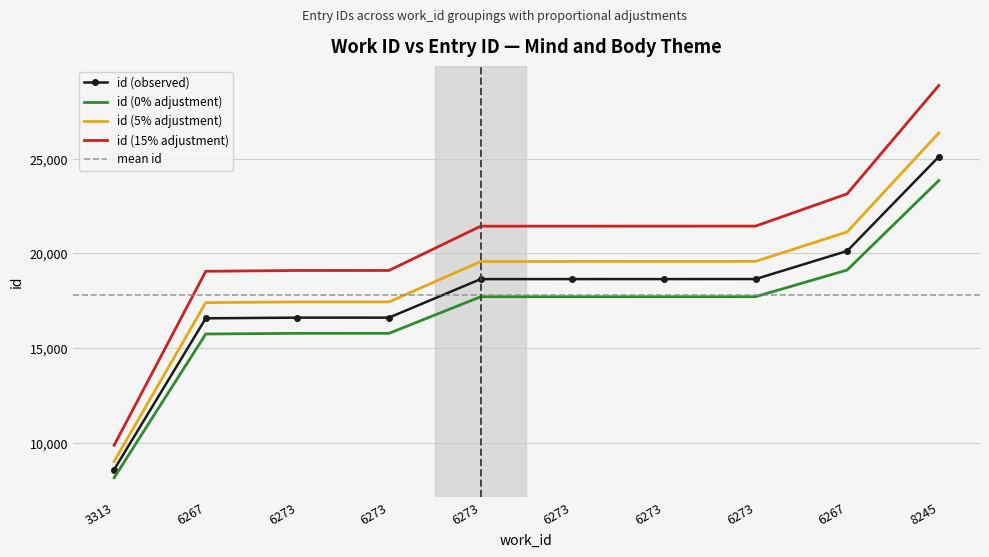

Is it true that the value at 6267 is 20132?

True